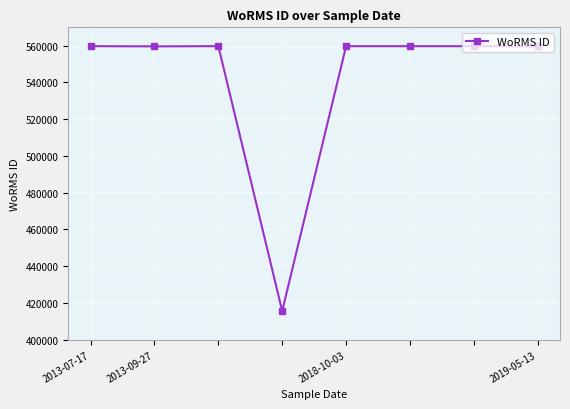

What is the greatest value displayed?

559763